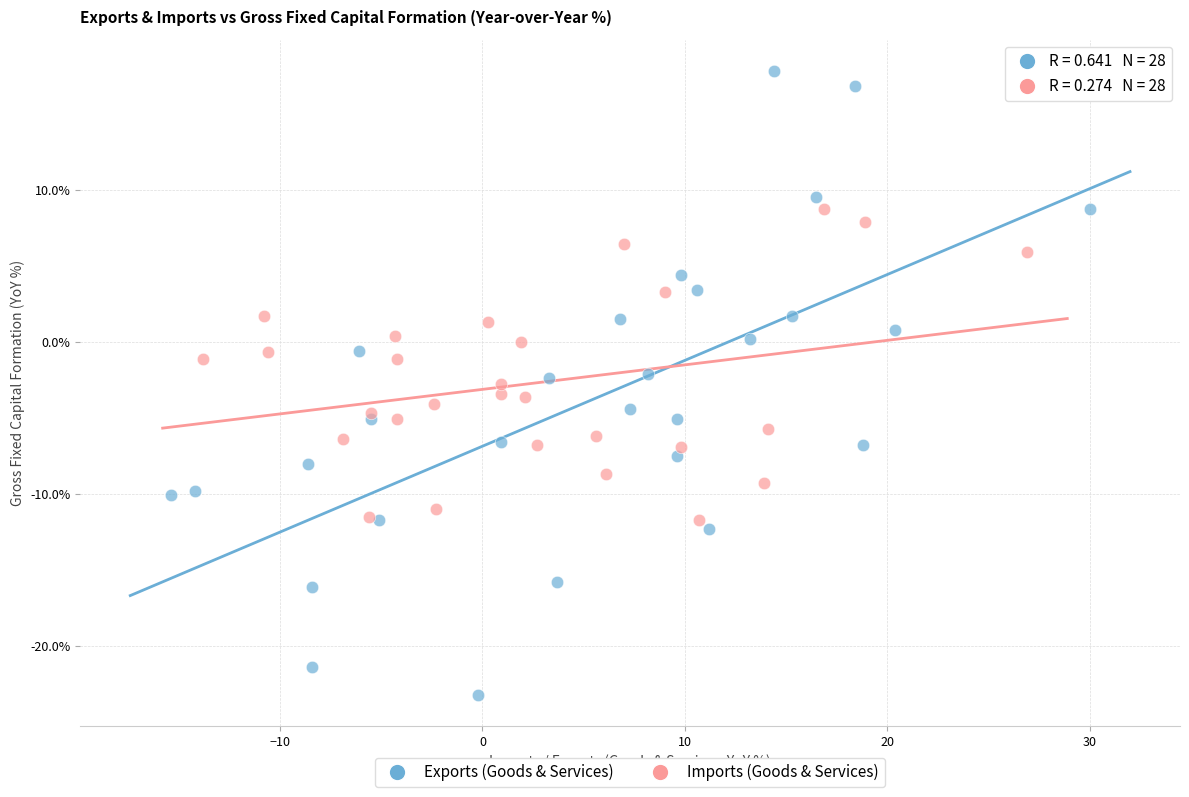

What are all the series names shown in the legend?

Exports (Goods & Services), Imports (Goods & Services)